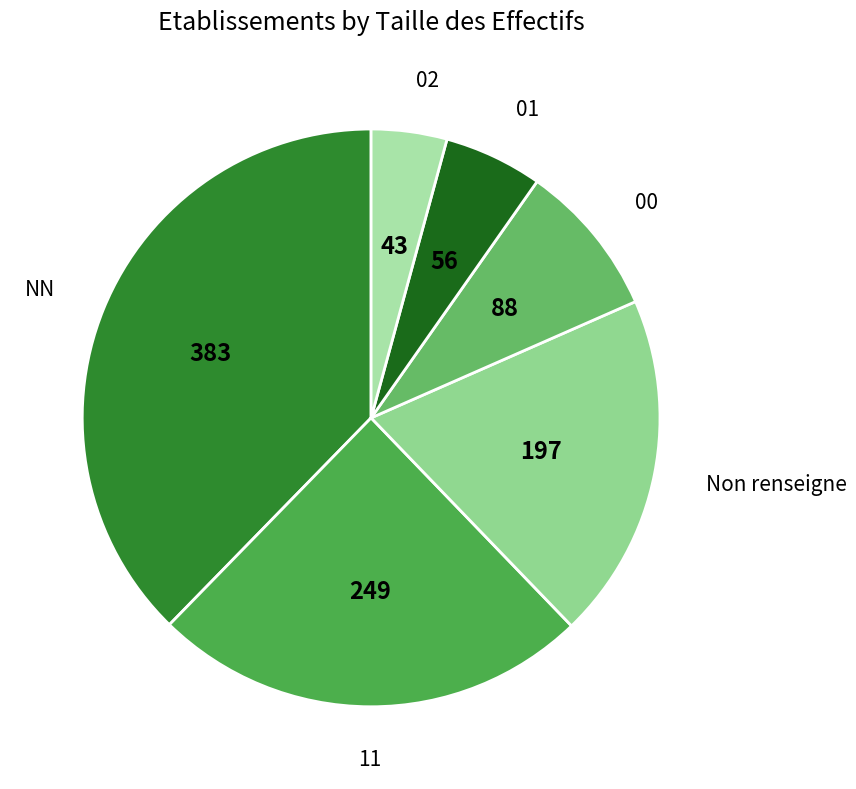

Which slice is the largest?

NN